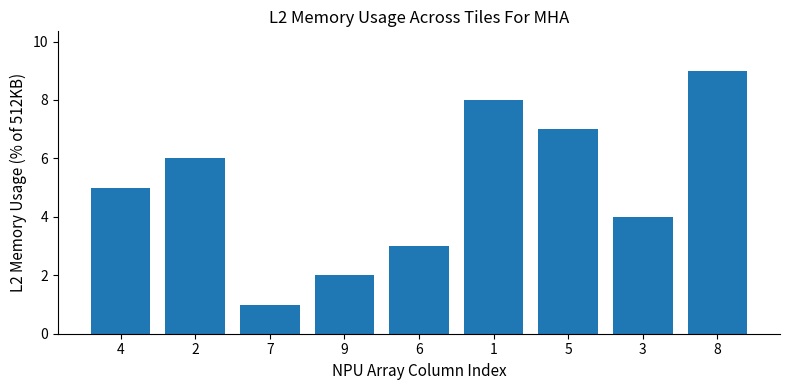

Is it true that the value at 2 is 6?

True